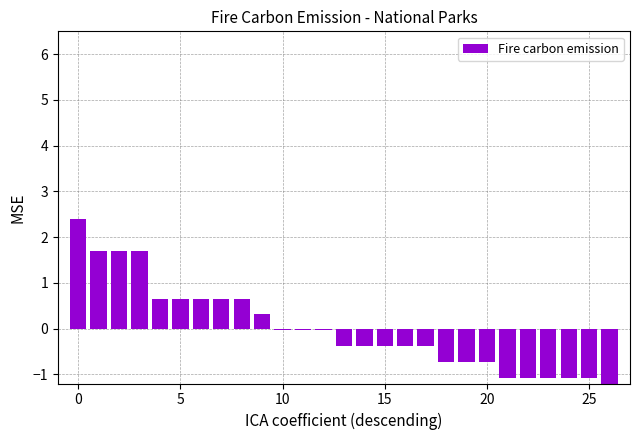

What is the label of the 21st bar from the right?

6